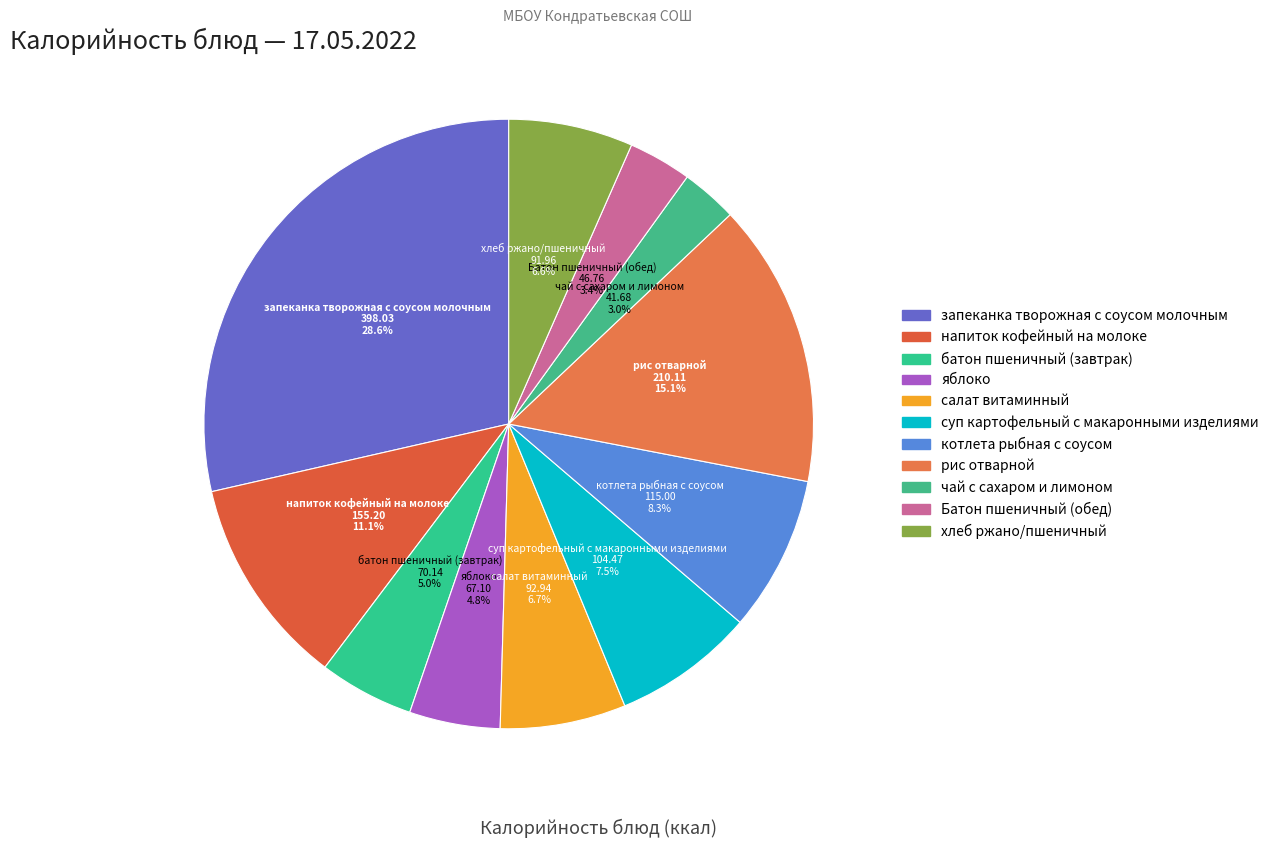

Count the number of slices in the pie.

11